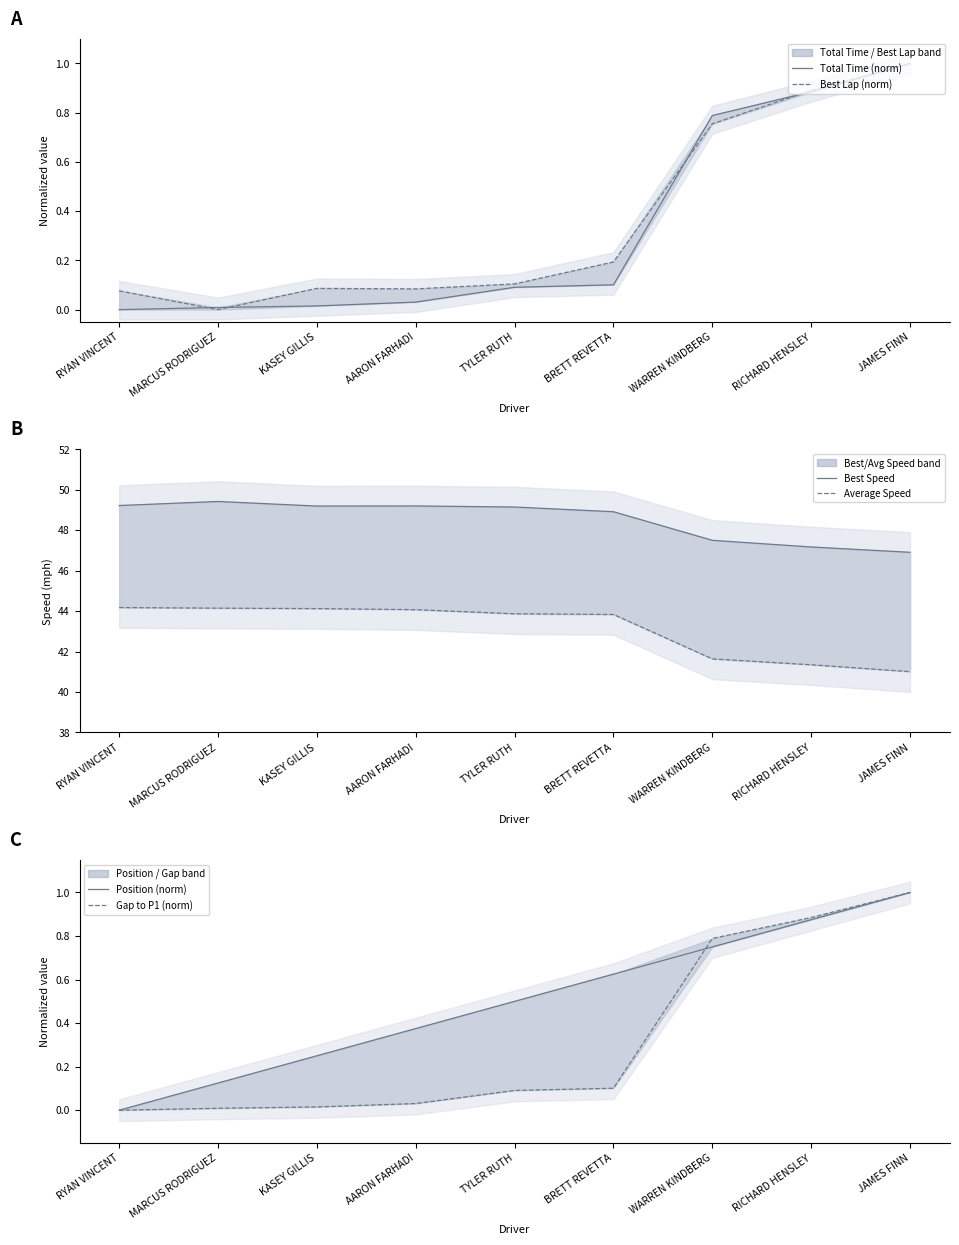

What is the value of the Total Time (norm) point at the 7th from the left?

0.8